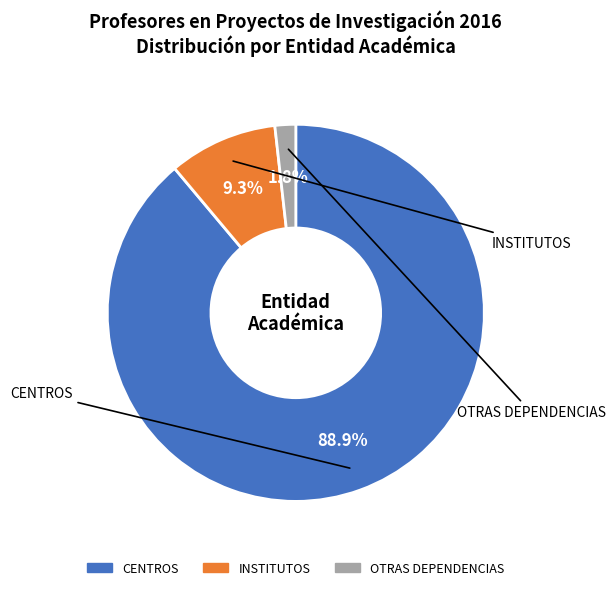

How many segments does this pie chart have?

3